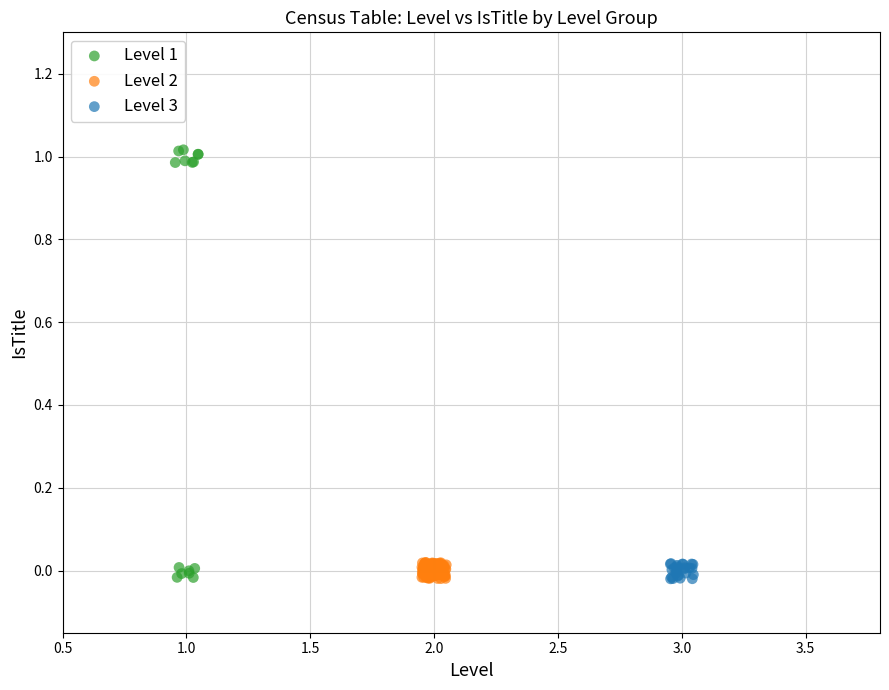

Which series contains the highest Y value?

Level 1